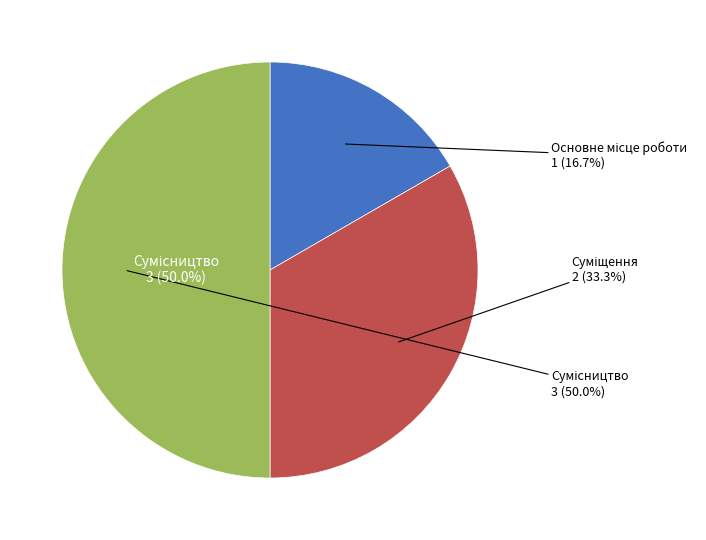

To the nearest percent, what is the average slice percentage?

33%